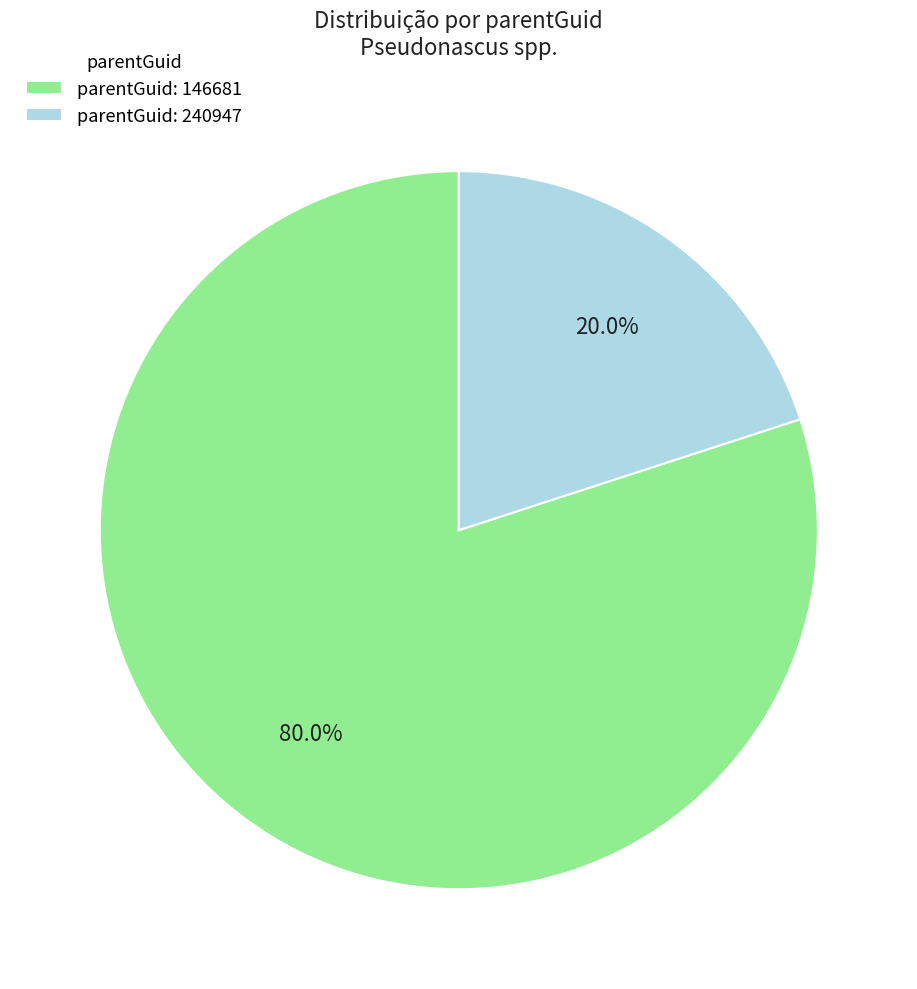

Rank the categories by value from highest to lowest.

parentGuid: 146681, parentGuid: 240947